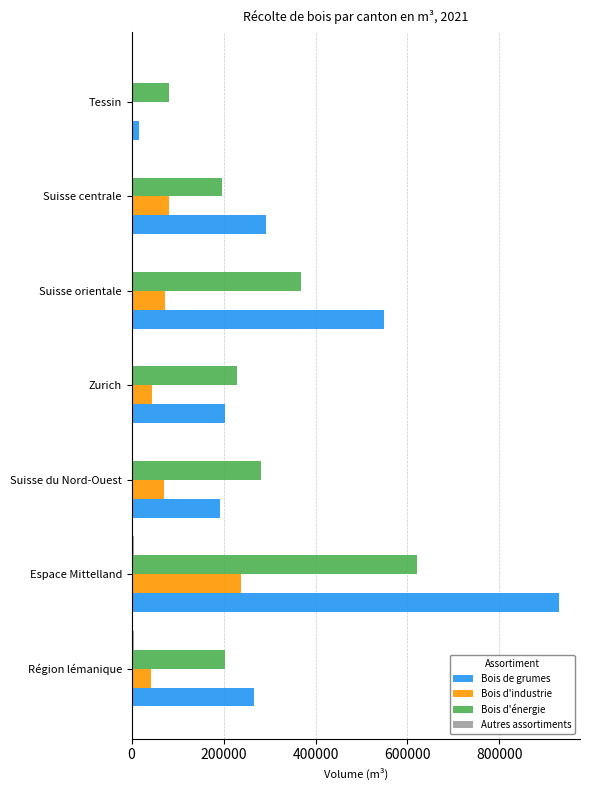

How many categories are shown in the chart?

7